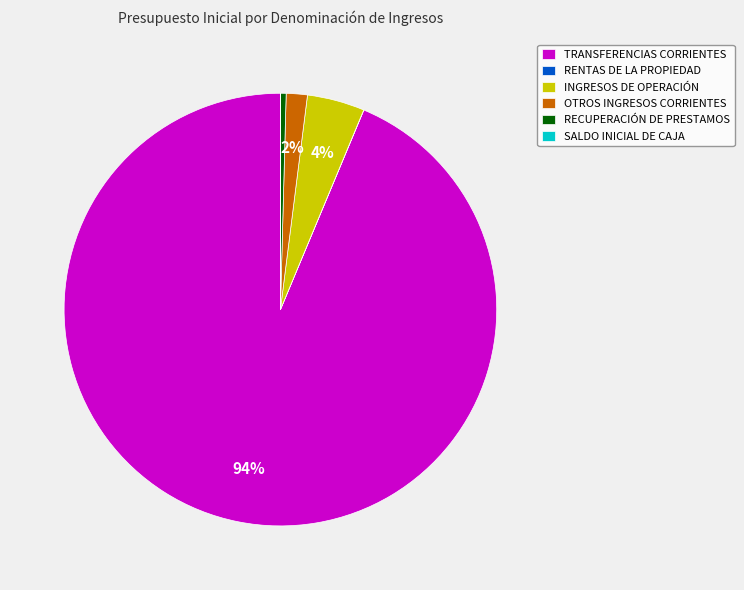

What is the largest slice in the pie chart?

TRANSFERENCIAS CORRIENTES